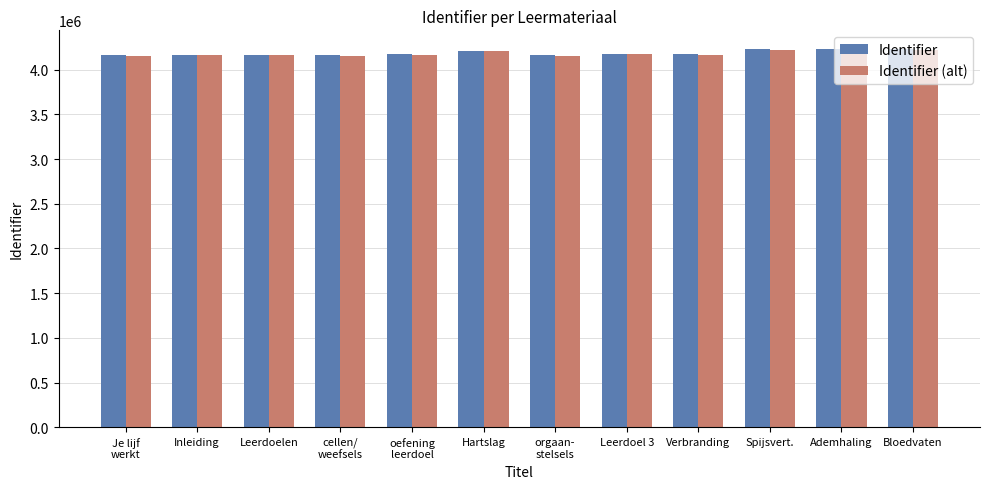

What is the value of the Identifier bar at the 4th from the left?

4159621